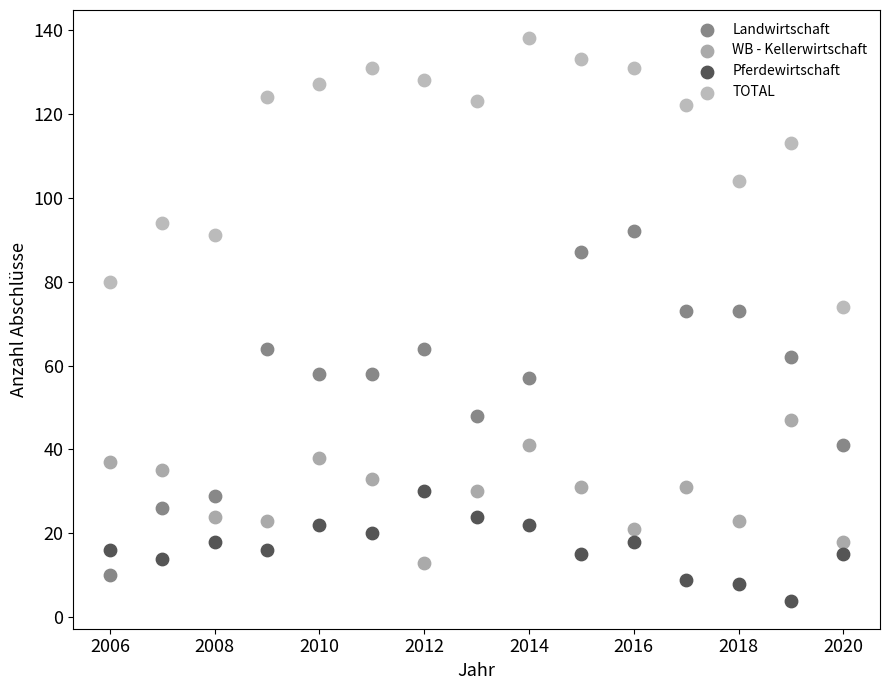

Across all data points, what is the range of Y values (max minus min)?

134